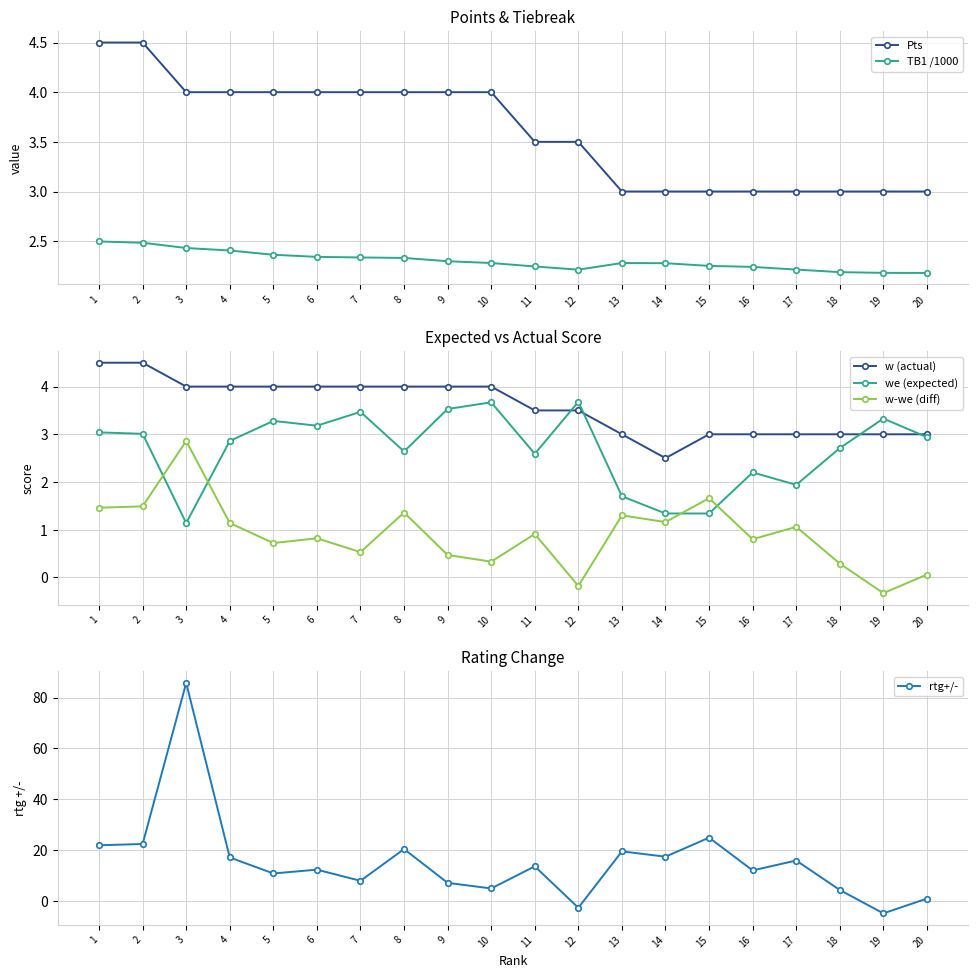

What is the lowest value of the TB1 /1000 series?

2.2